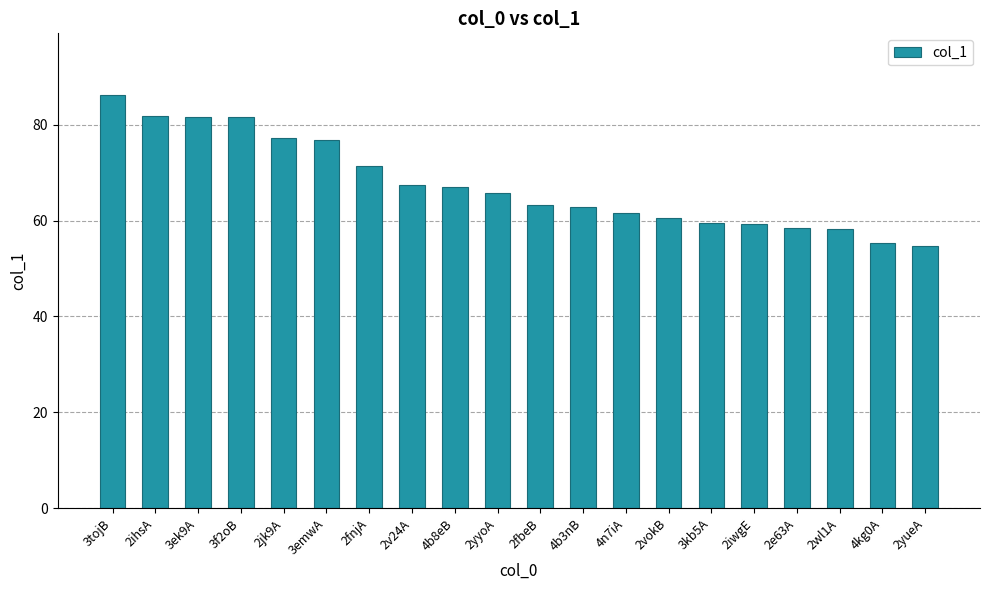

The value at 2yyoA is 29.0. True or false?

False